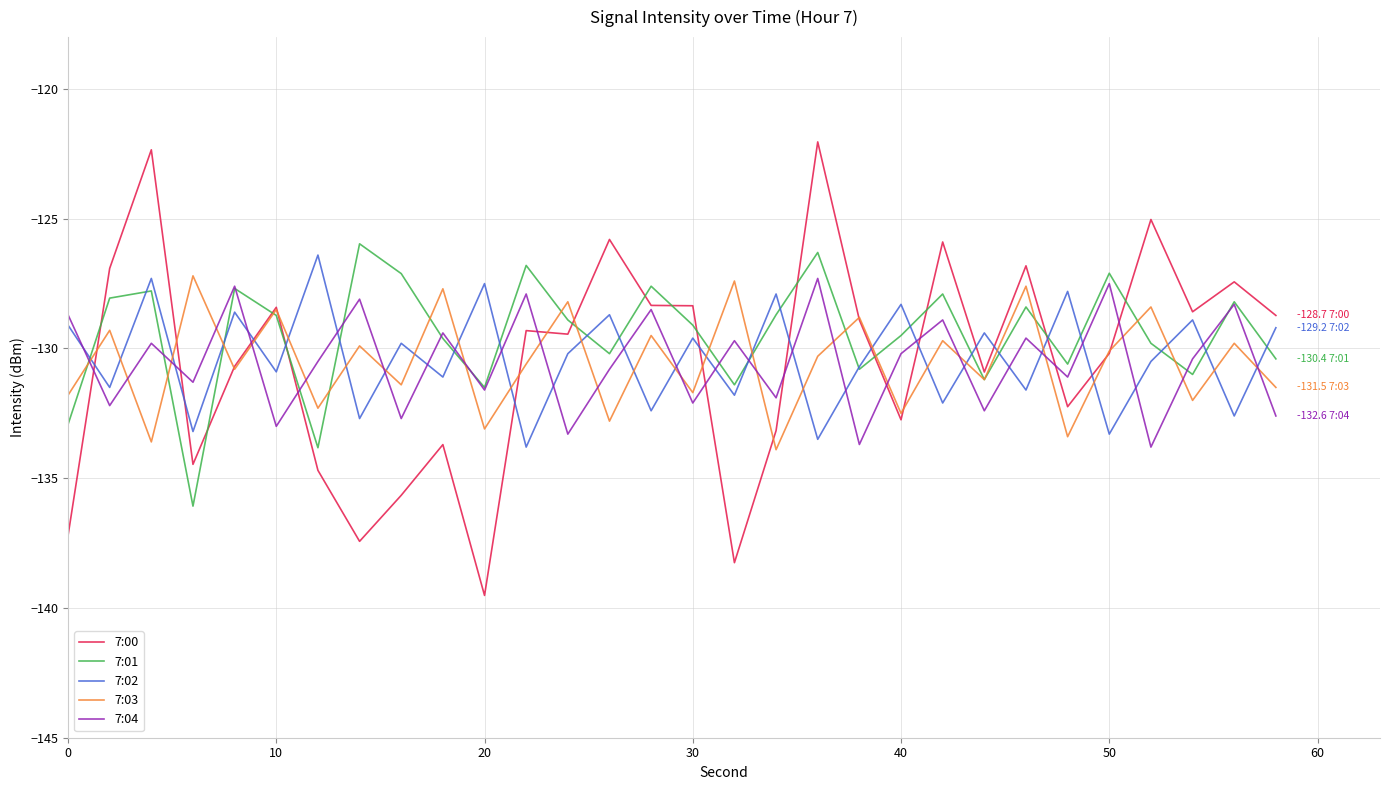

How many intersections are there between 7:00 and 7:01?

13